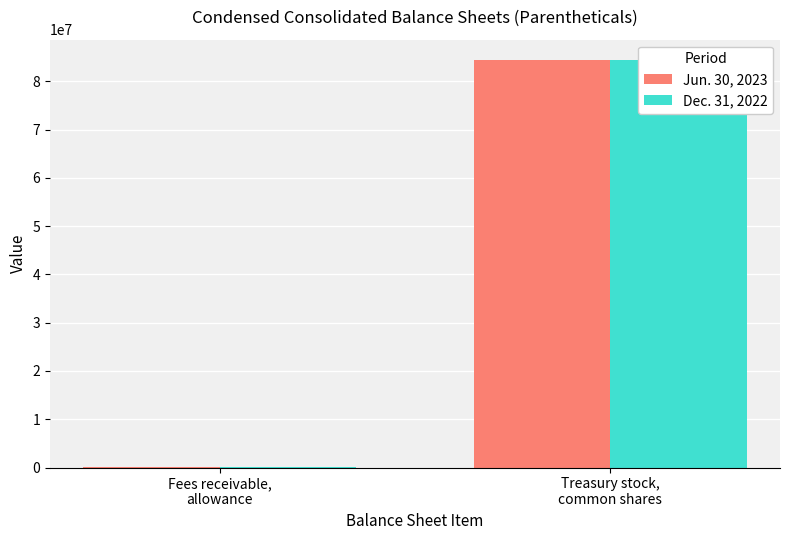

How many Dec. 31, 2022 values are between 9000 and 84428513?

2